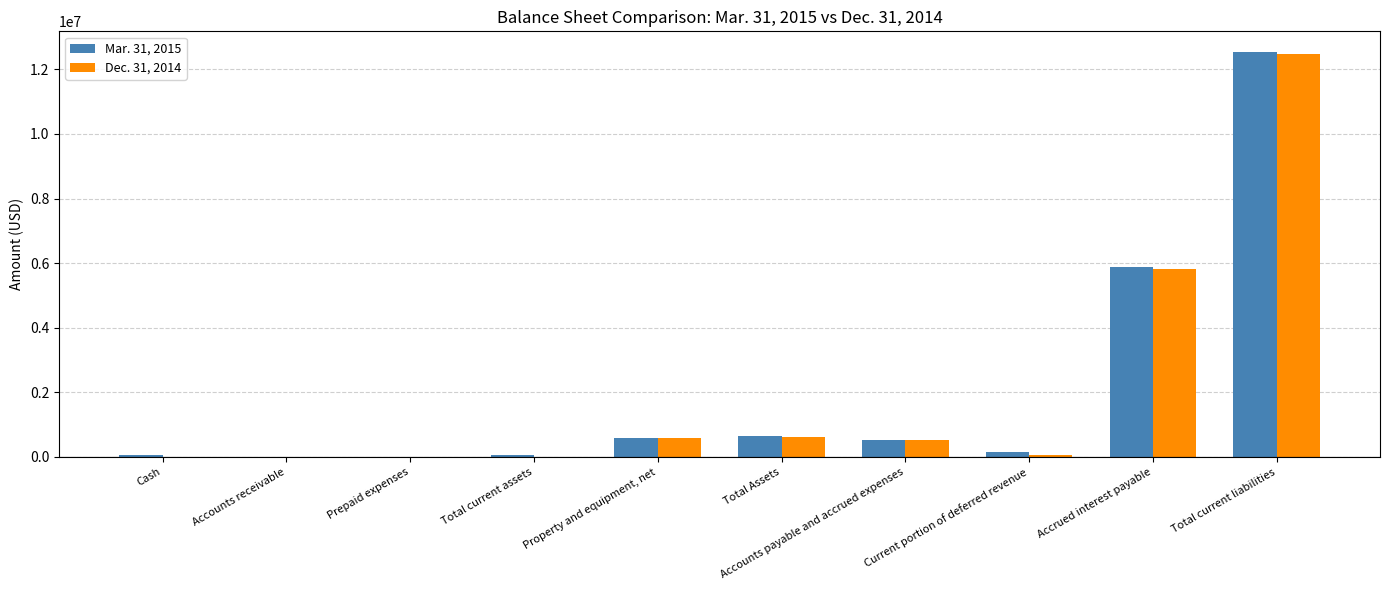

Count the number of data series in this chart.

2